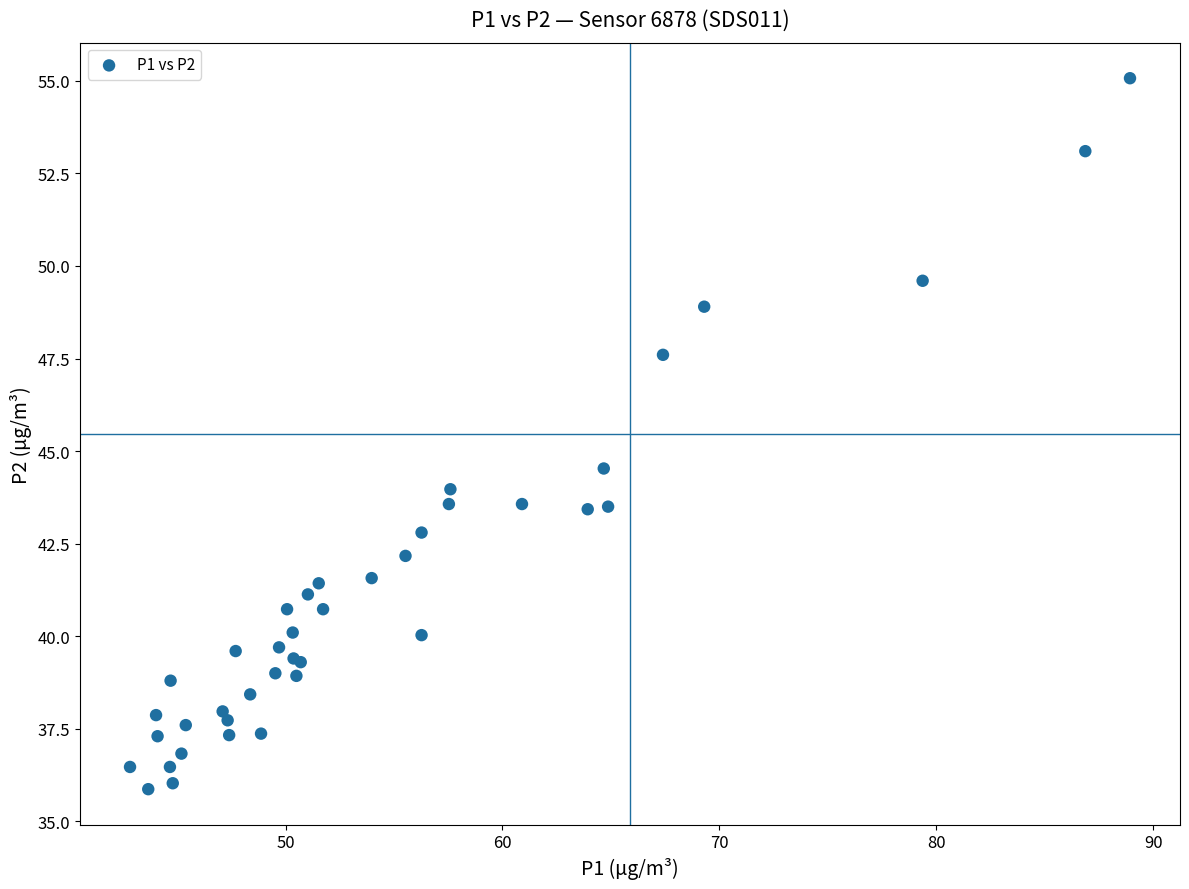

What Y value in the scatter plot is closest to 45?

44.5